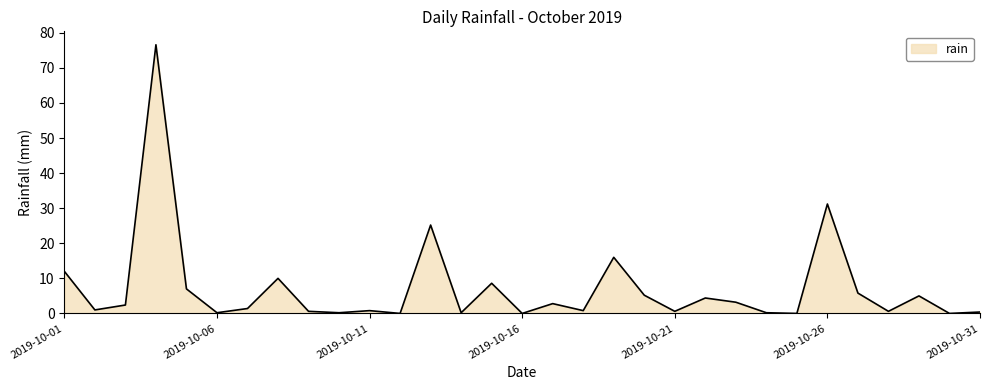

What is the difference between the maximum and minimum values?

76.6